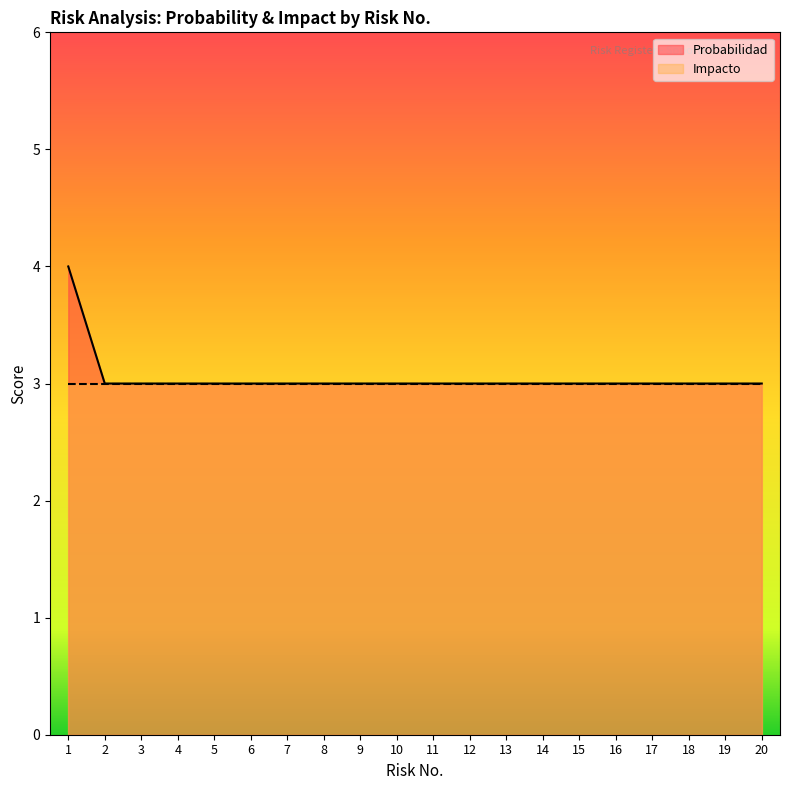

Which category has the highest value across all series?

1